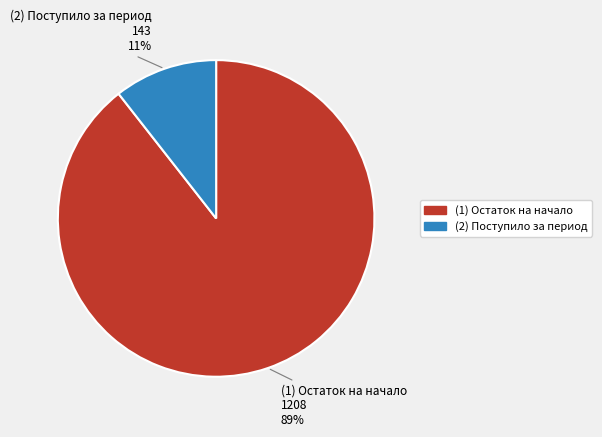

Is there any slice that represents more than half of the pie?

Yes